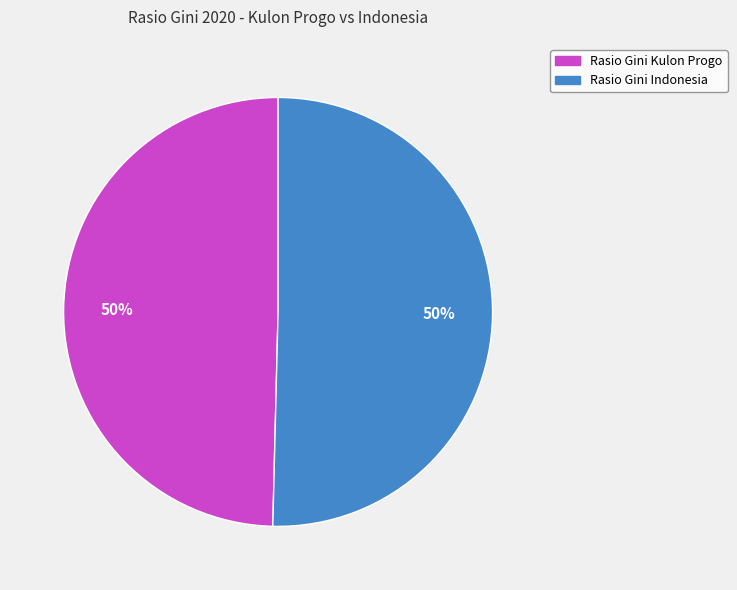

To the nearest percent, what percentage of the pie is Rasio Gini Kulon Progo?

50%